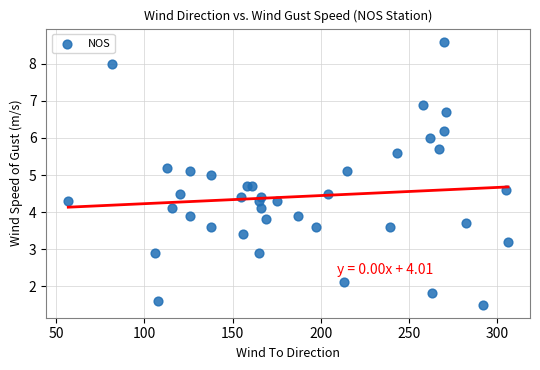

What is the range of Y values (max minus min)?

7.1